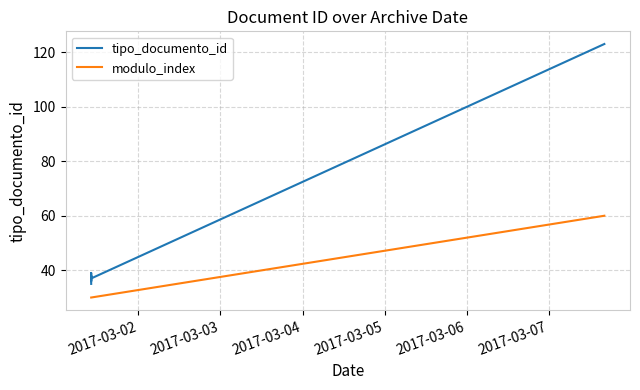

True or false: modulo_index and tipo_documento_id intersect in this chart.

False